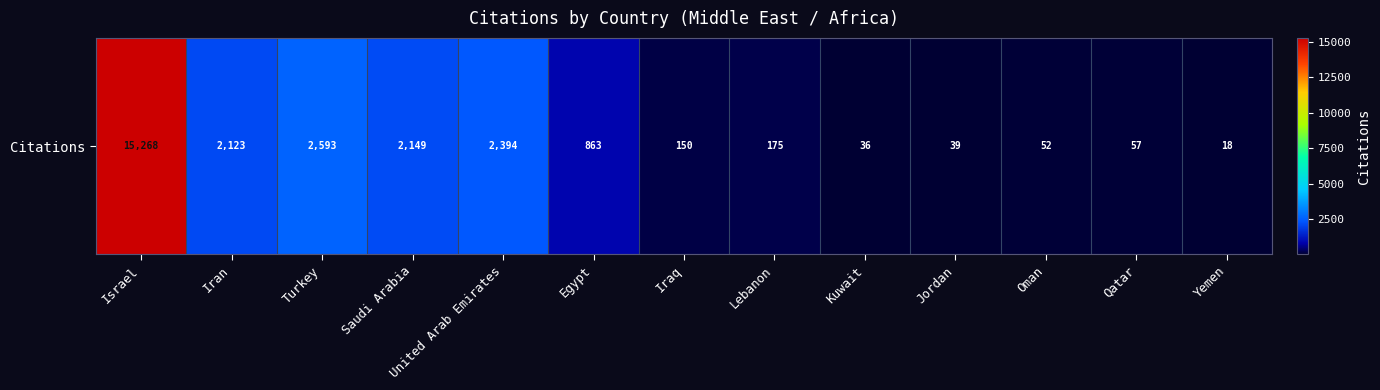

List the labels in order of value, smallest first.

Yemen, Kuwait, Jordan, Oman, Qatar, Iraq, Lebanon, Egypt, Iran, Saudi Arabia, United Arab Emirates, Turkey, Israel